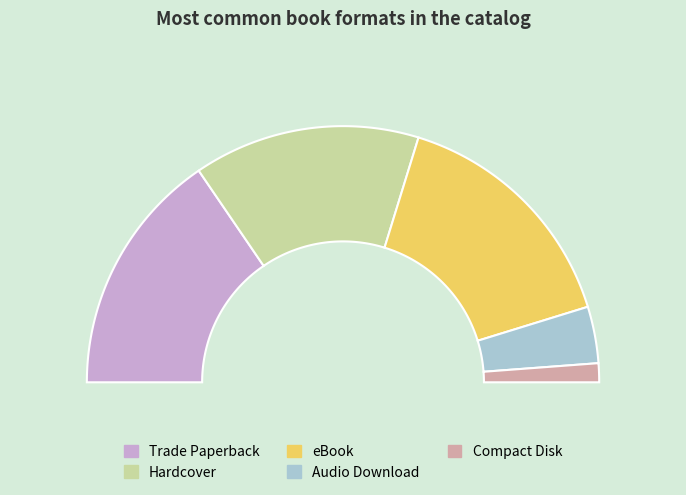

Is it true that Trade Paperback is 31% of the pie?

True